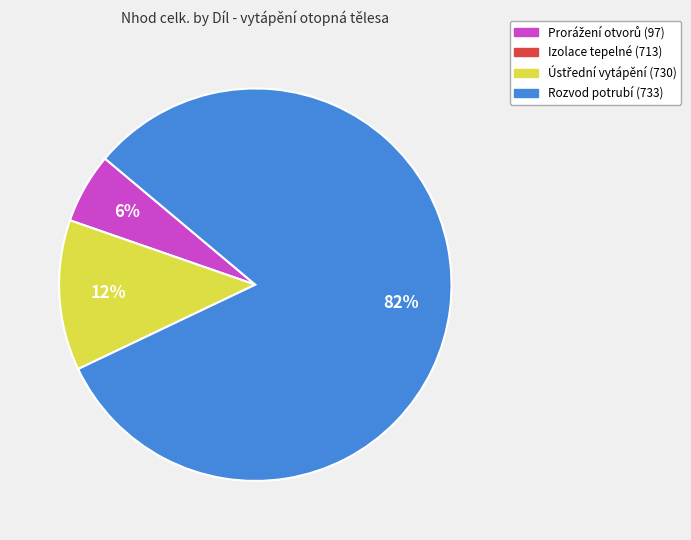

Is there a majority slice in this chart?

Yes